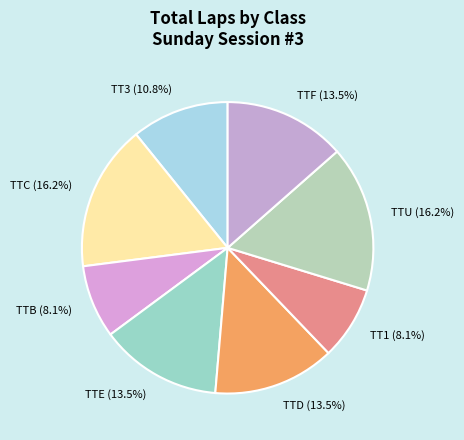

Is there a majority slice in this chart?

No